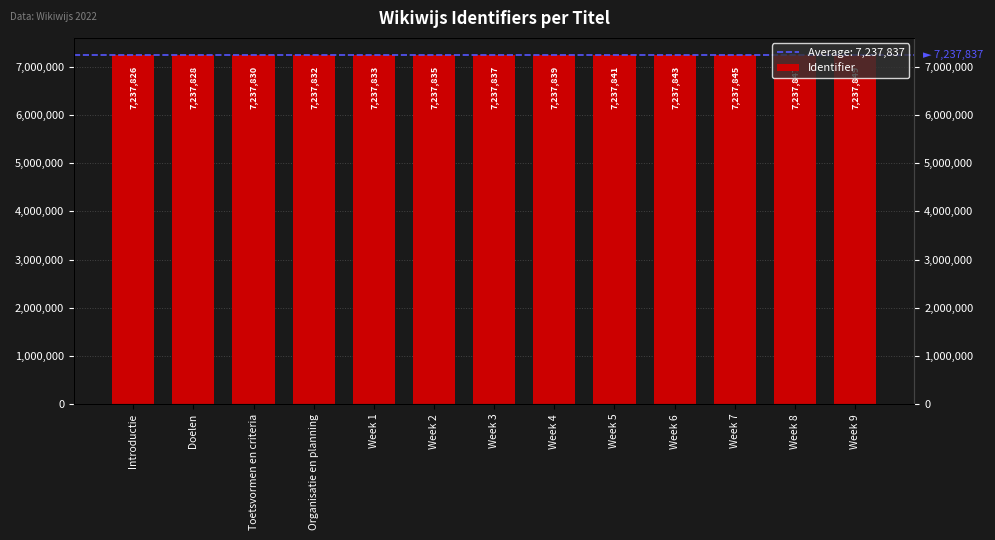

What is the sum of the values at Doelen and Week 1?

14475661